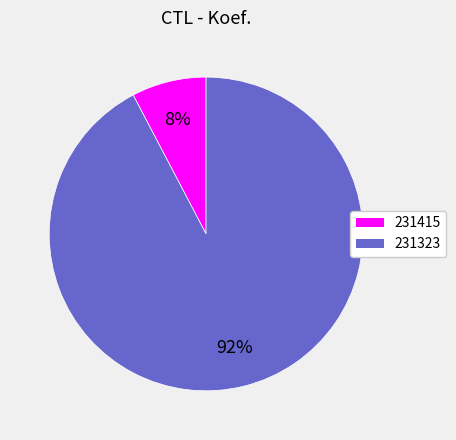

Count the number of slices in the pie.

2